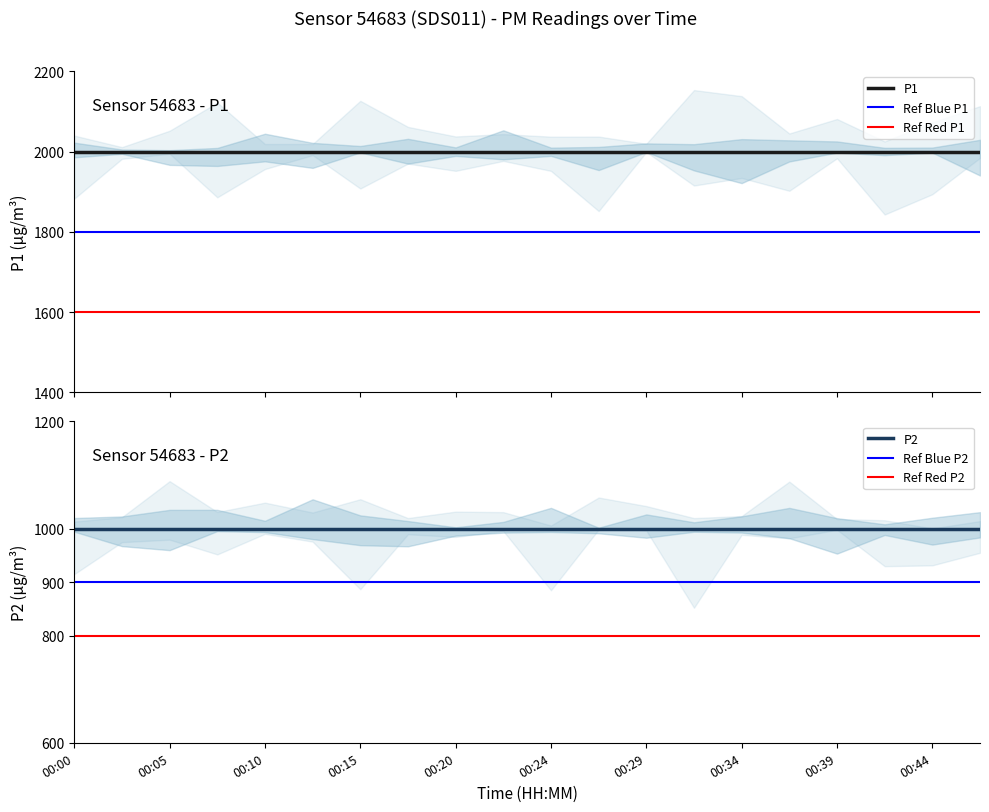

True or false: P2 and P1 cross at least once.

False